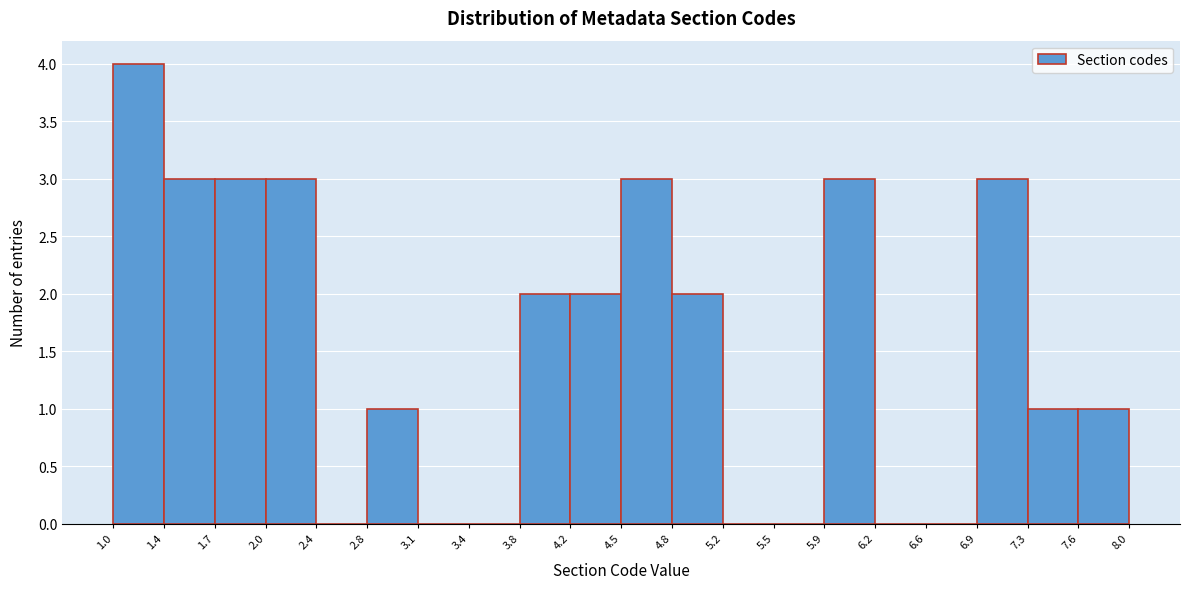

Over which range of the x-axis is the bar tallest?

1.0 to 1.4